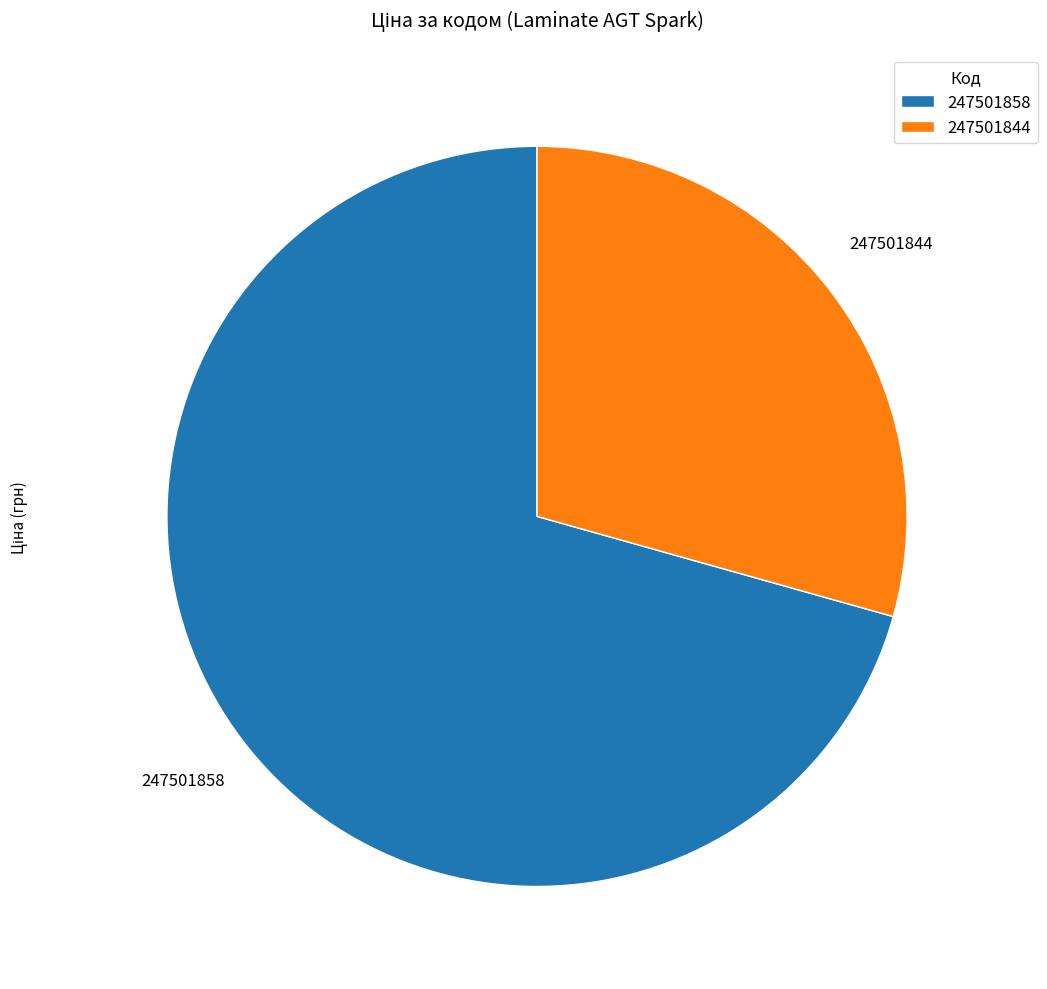

Which slice represents more than half of the pie?

247501858